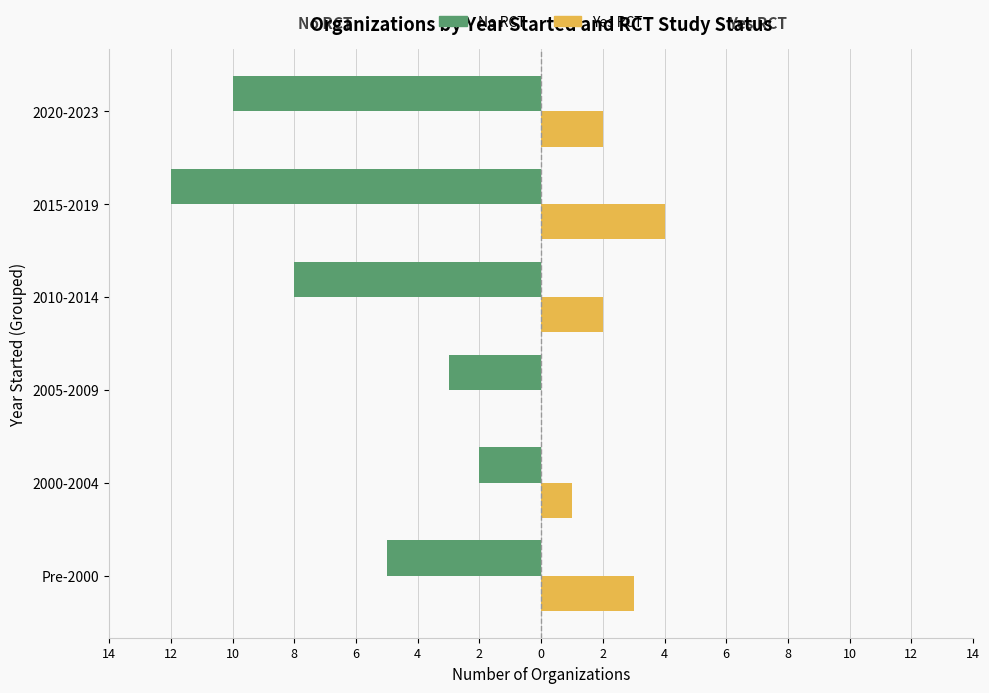

What are all the series names shown in the legend?

No RCT, Yes RCT